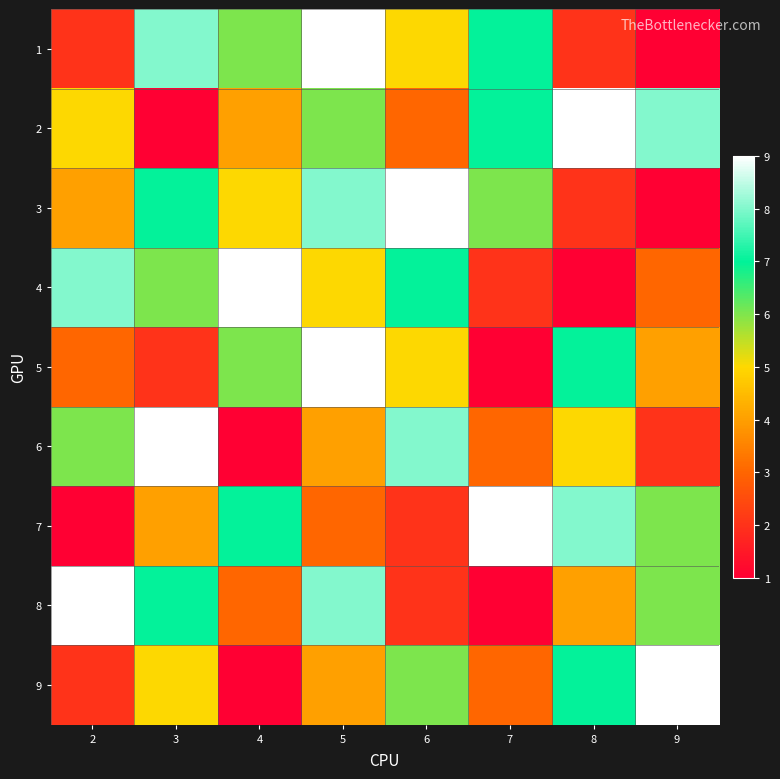

At how many categories does at least one series exceed 3?

8